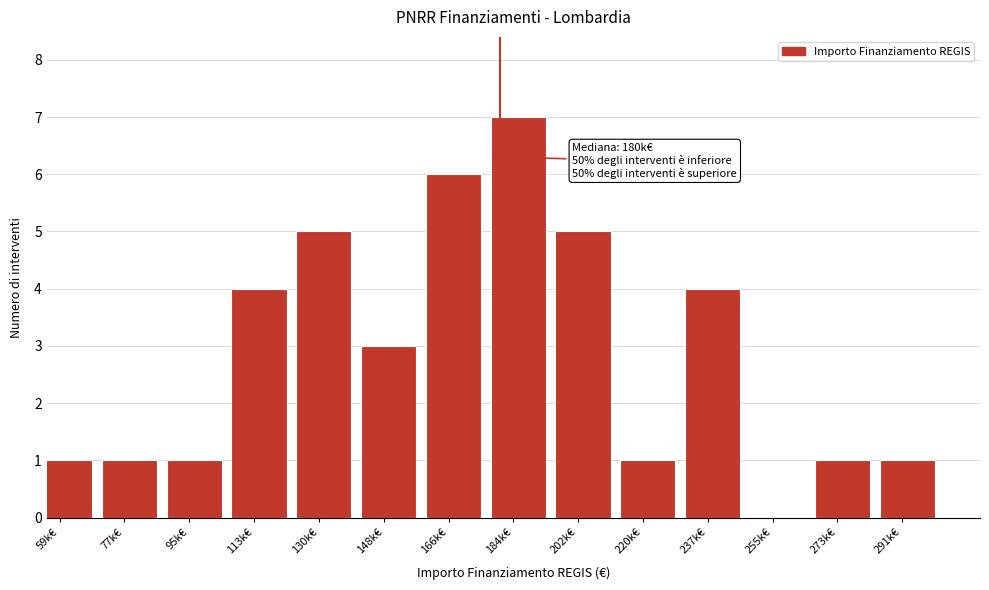

Reading left to right, extract all data points from this chart.

59k€=1	77k€=1	95k€=1	113k€=4	130k€=5	148k€=3	166k€=6	184k€=7	202k€=5	220k€=1	237k€=4	255k€=0	273k€=1	291k€=1